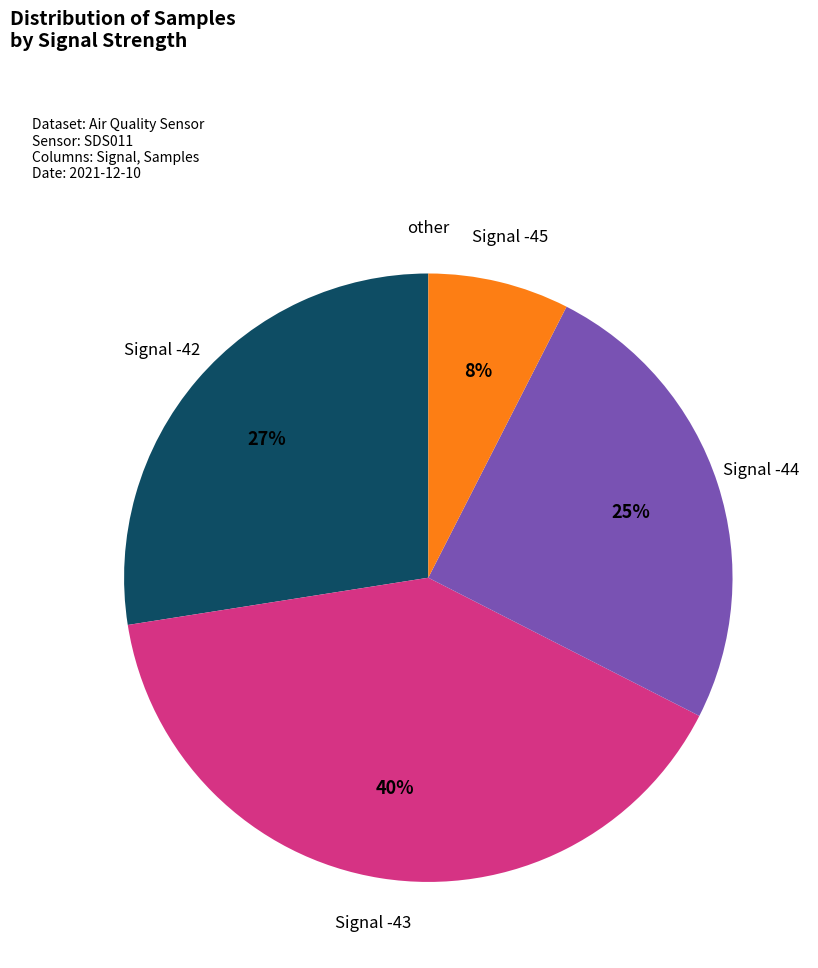

Is there a majority slice in this chart?

No